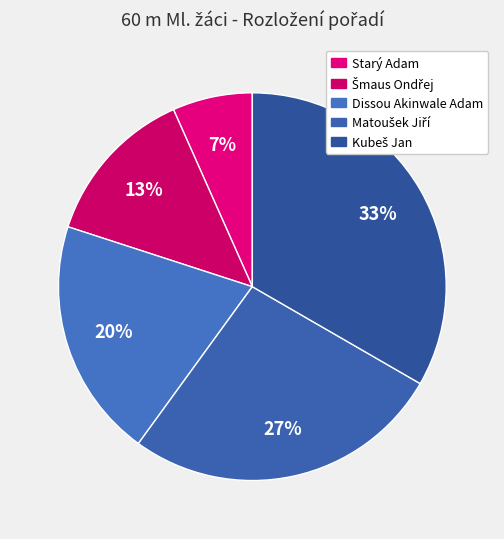

Does any single category account for the majority?

No